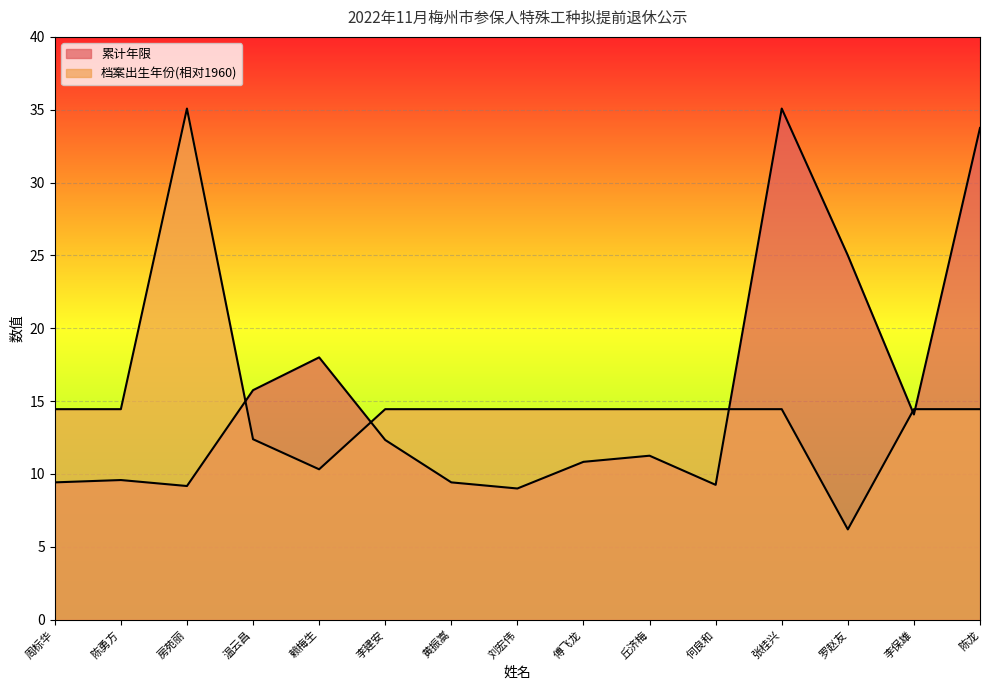

How many lines are shown in the chart?

2